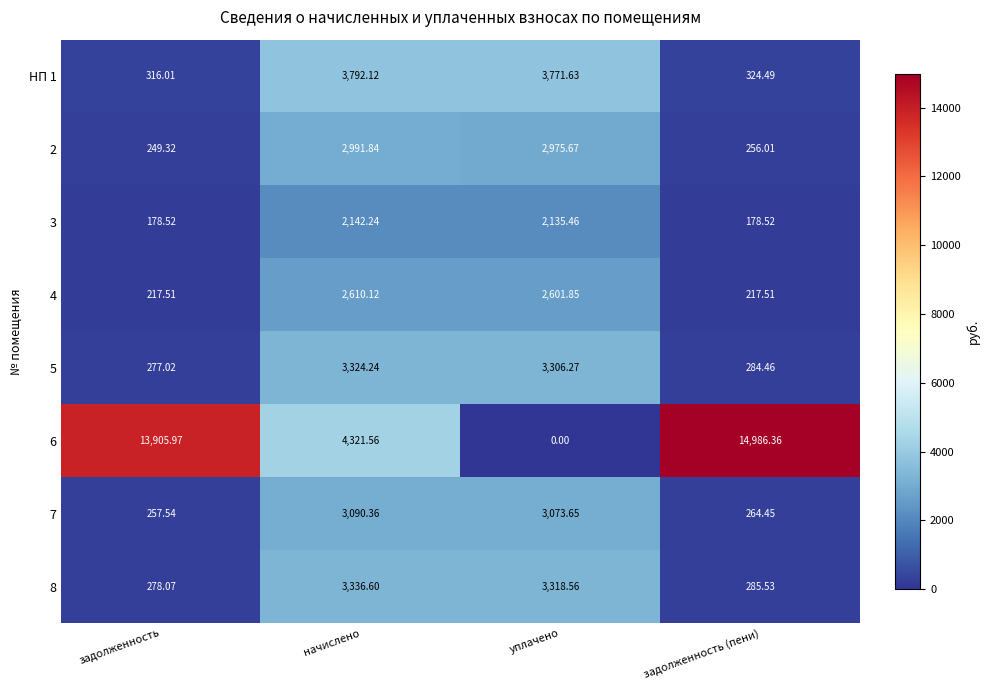

Which series has the largest total across all categories?

6